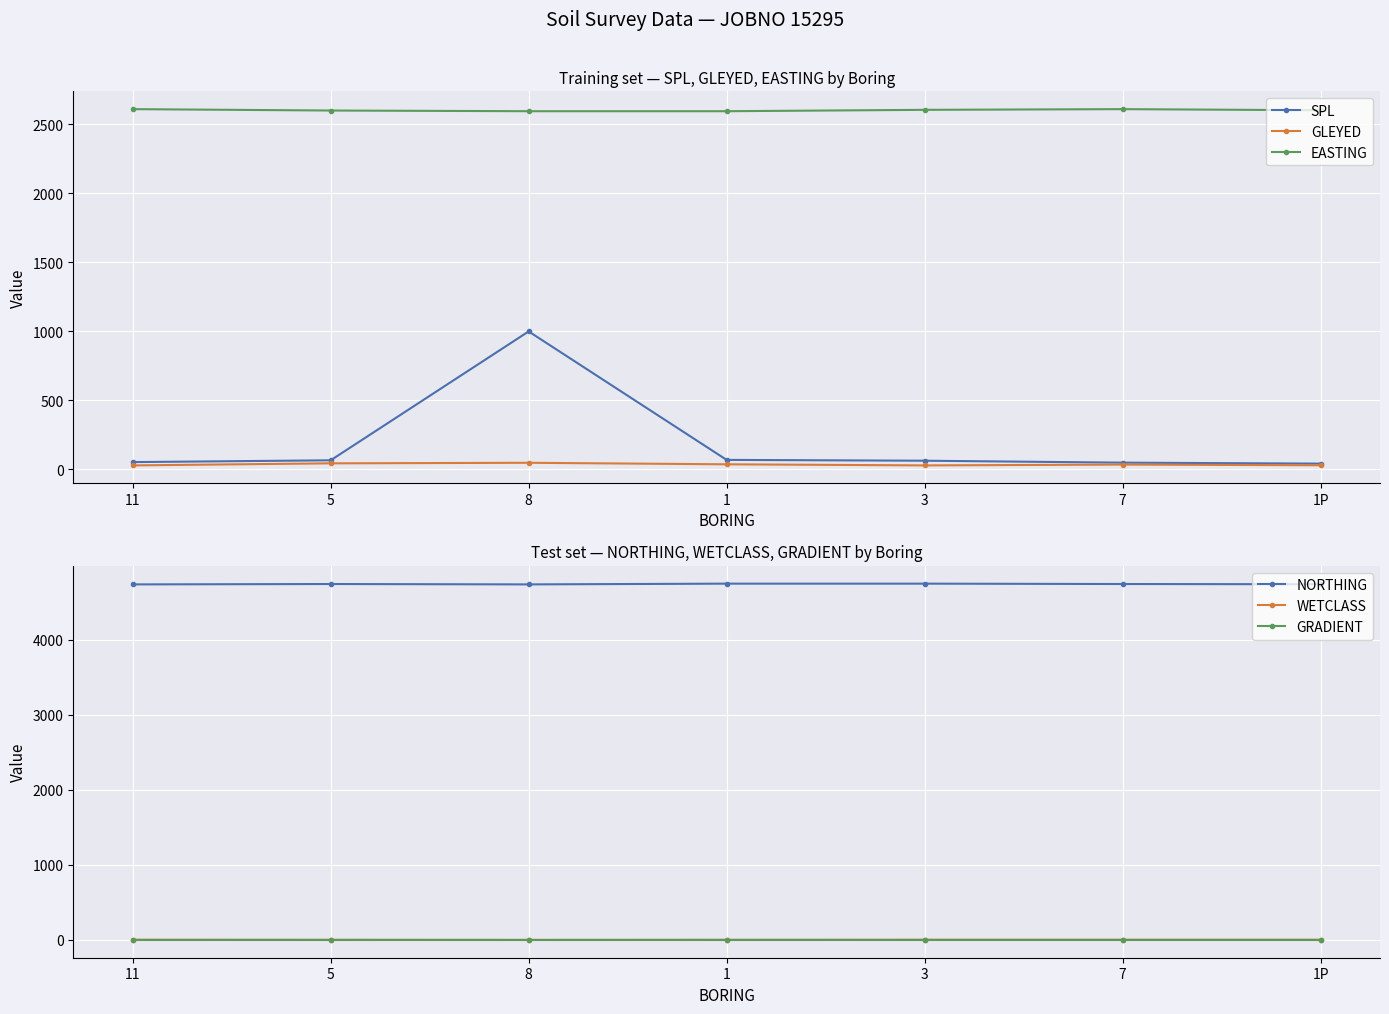

What position from the left is 8?

3